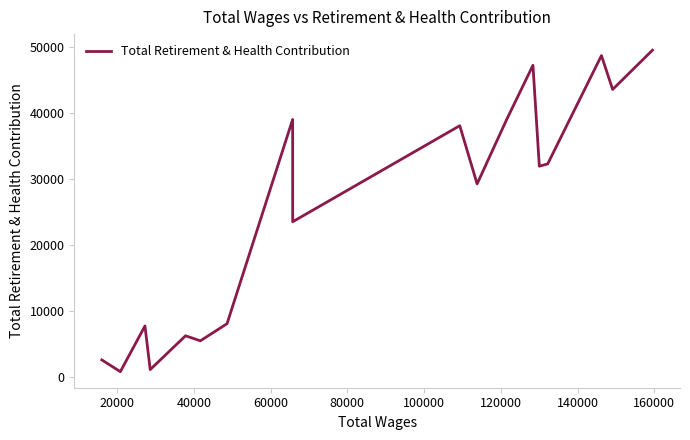

Does the chart display data point markers on the line(s)?

No